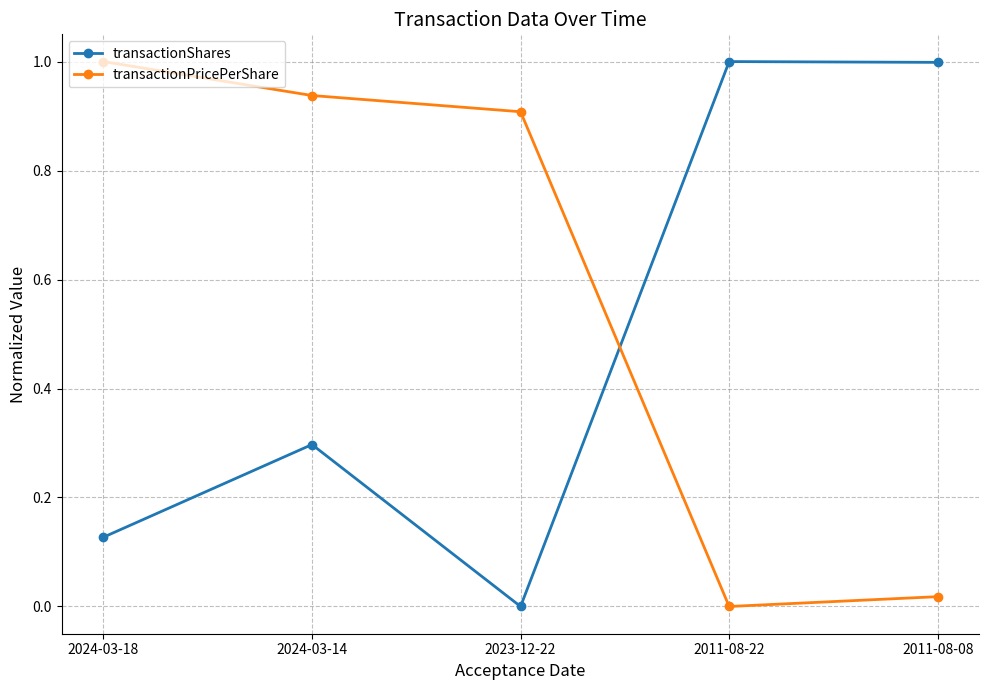

At which category does transactionShares reach its first local peak?

2024-03-14